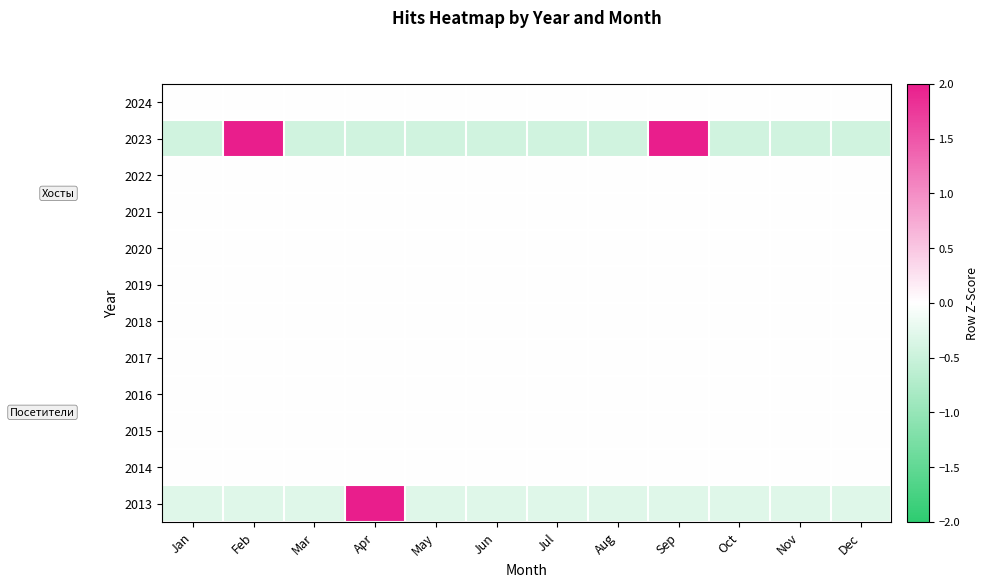

Between Feb and Jul, which is larger?

Feb